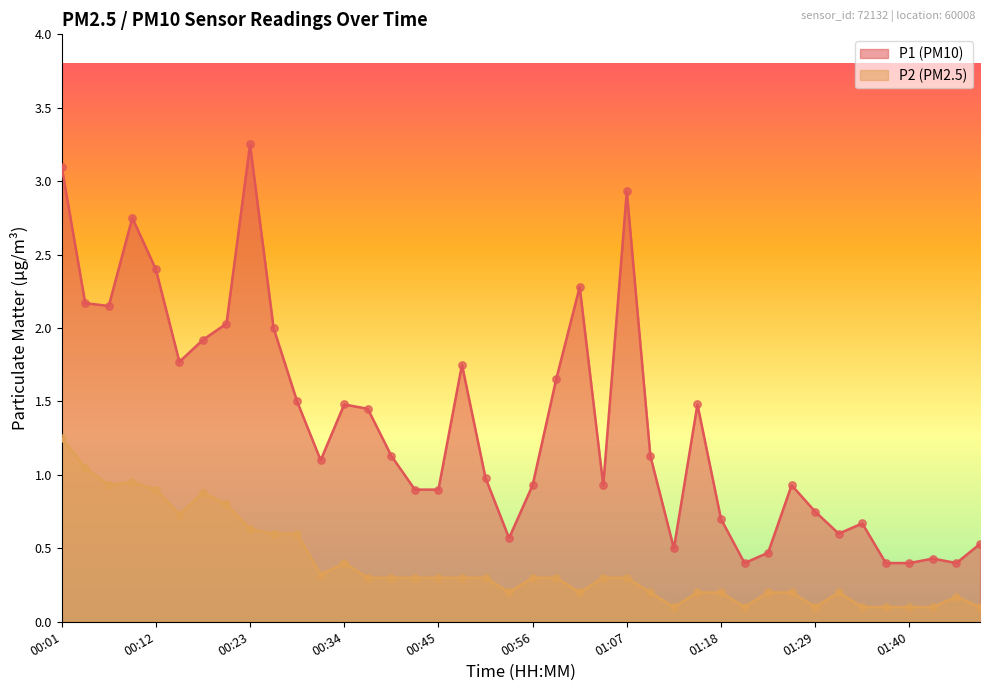

What is the total value across all series at 01:46?

0.6